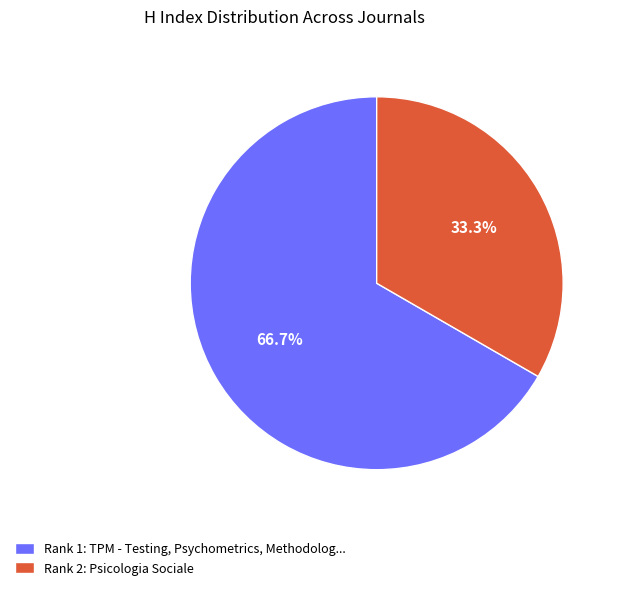

Approximately how many times larger is the value at Rank 1: TPM - Testing, Psychometrics, Methodolog... compared to Rank 2: Psicologia Sociale?

2.0